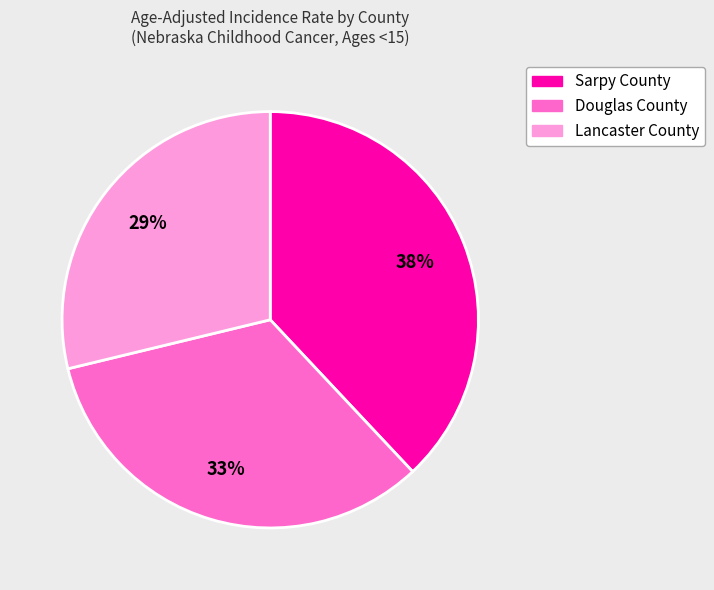

Is it true that Douglas County is 44% of the pie?

False